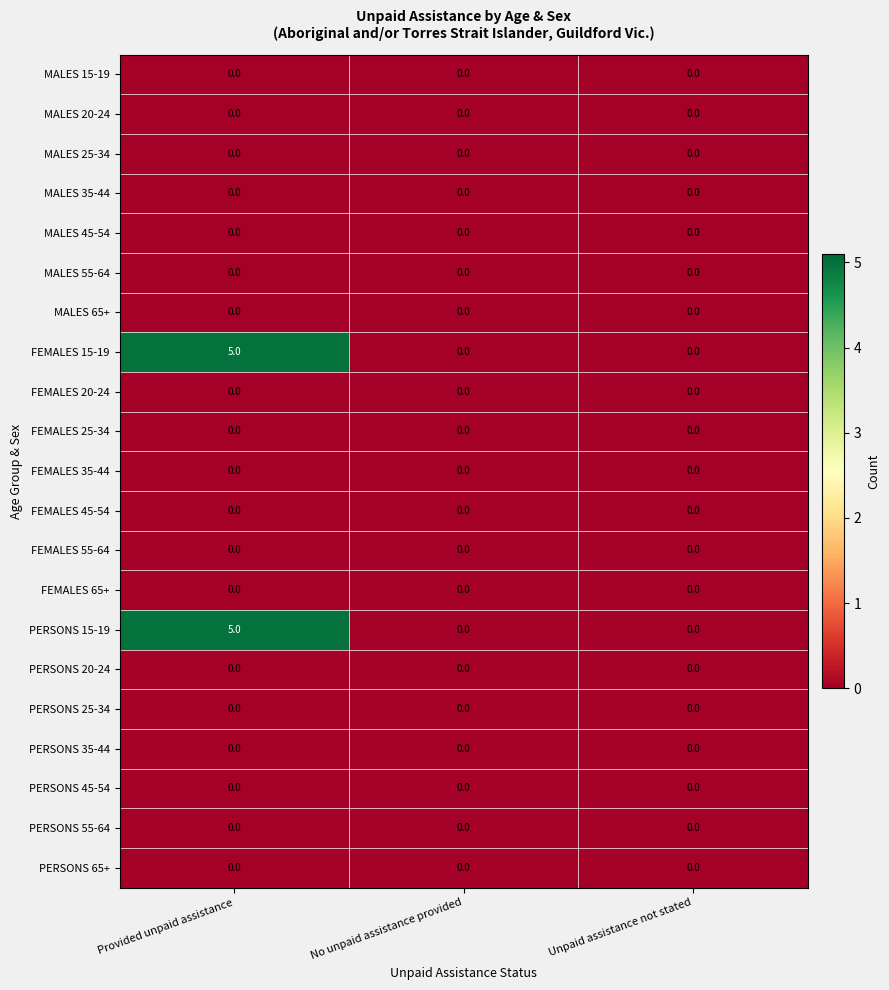

Is the value of PERSONS 15-19 at Provided unpaid assistance greater than the value of PERSONS 25-34 at Unpaid assistance not stated?

Yes